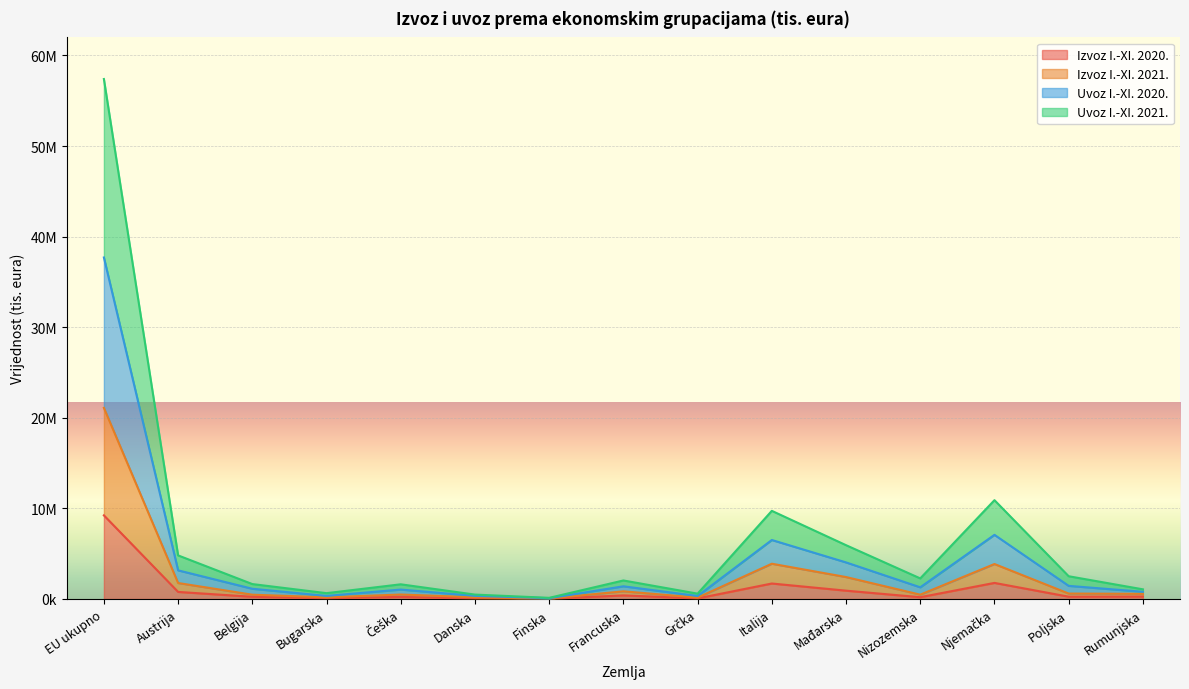

Is the value of Uvoz I.-XI. 2020. at Češka greater than the value of Uvoz I.-XI. 2021. at EU ukupno?

No